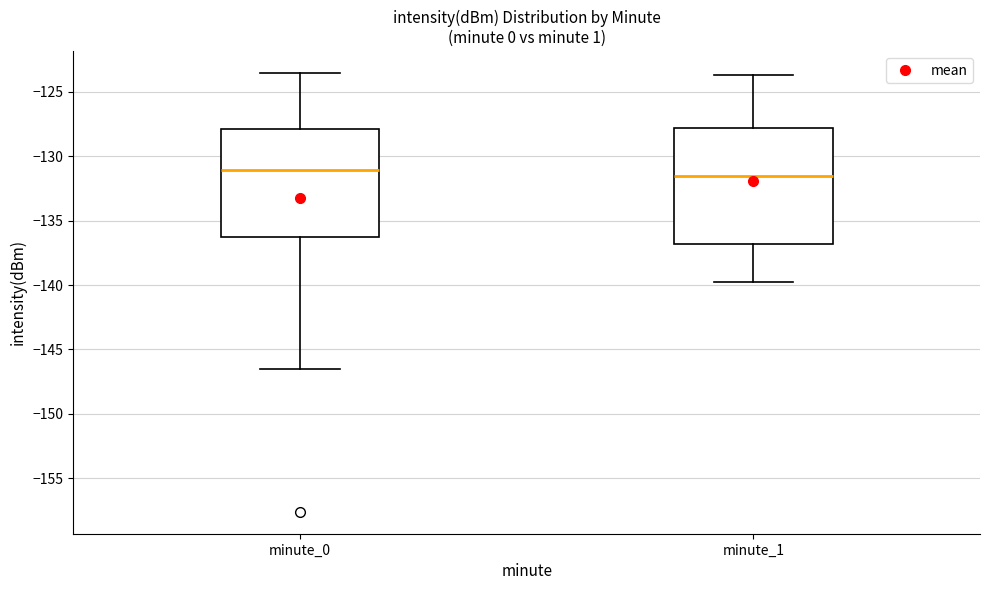

Comparing the boxes themselves (not the whiskers), which one is the tallest?

minute_1